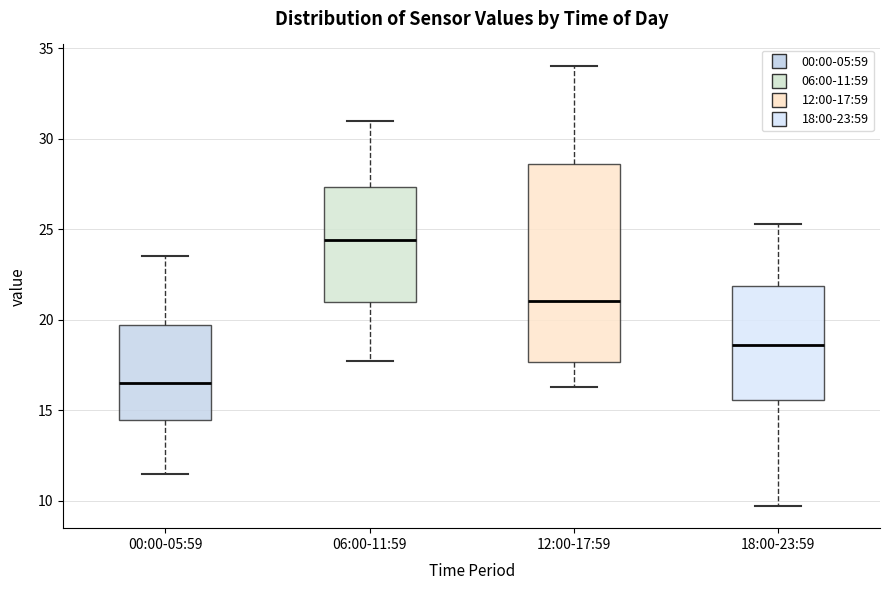

Reading left to right, transcribe this box plot: for each box, give where its median line is, the range the box spans, and where its two whiskers end, as read against the y-axis. The values are not printed on the chart, so give them approximately, as read against the axis.

00:00-05:59: median 16.5, box 14.5 to 19.5, whiskers 11.5 to 23.5
06:00-11:59: median 24.5, box 21.0 to 27.5, whiskers 17.5 to 31.0
12:00-17:59: median 21.0, box 17.5 to 28.5, whiskers 16.5 to 34.0
18:00-23:59: median 18.5, box 15.5 to 22.0, whiskers 9.5 to 25.5